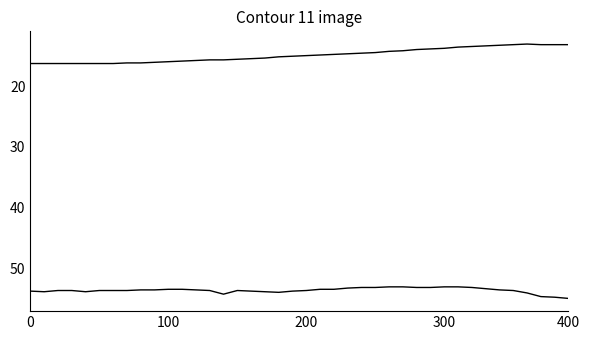

Count the number of data series in this chart.

2